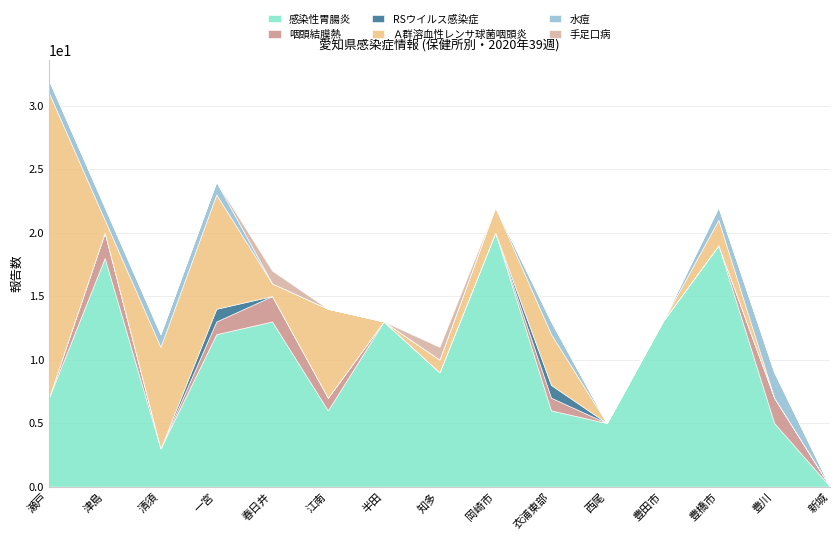

What are all the series names shown in the legend?

感染性胃腸炎, 咽頭結膜熱, RSウイルス感染症, Ａ群溶血性レンサ球菌咽頭炎, 水痘, 手足口病